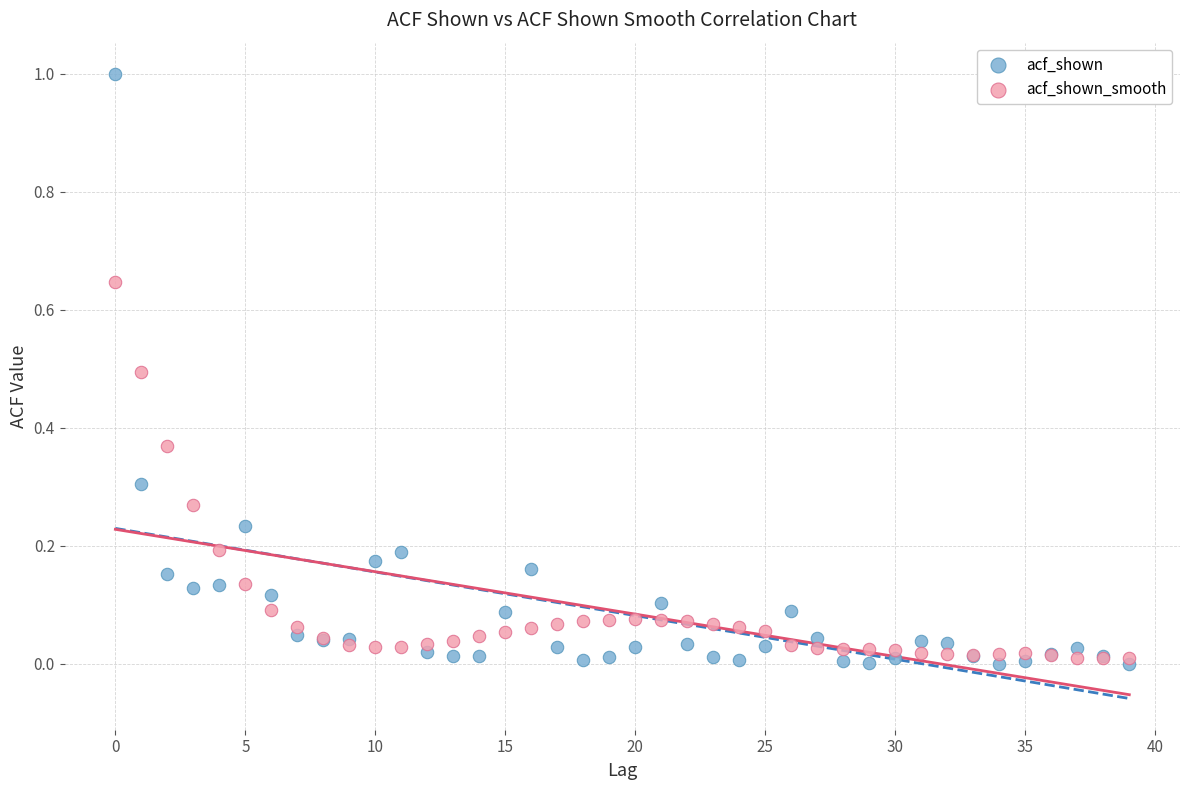

Which series contains the lowest Y value?

acf_shown